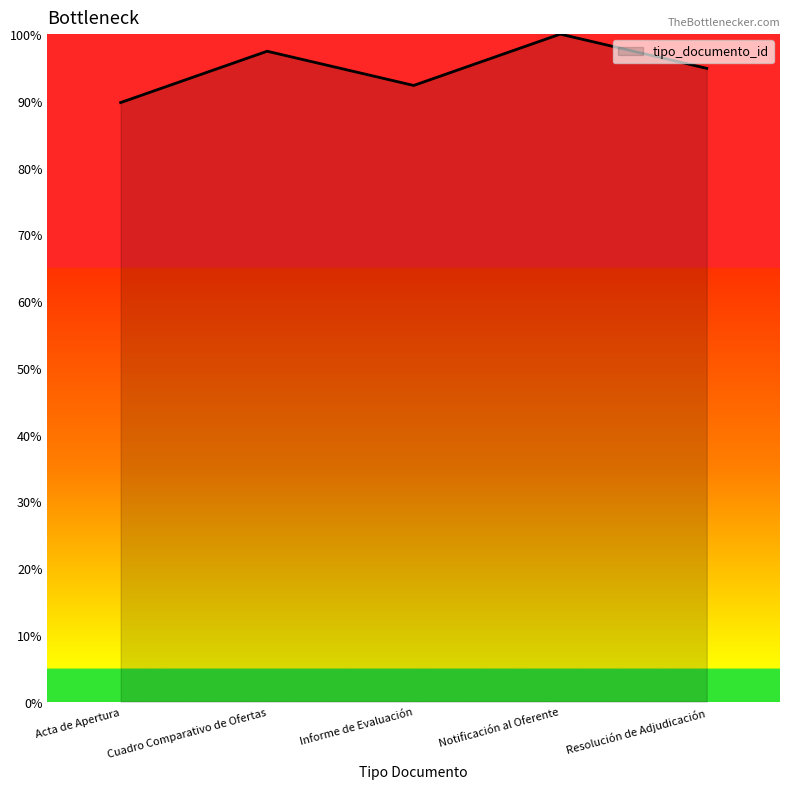

What position from the left is Informe de Evaluación?

3